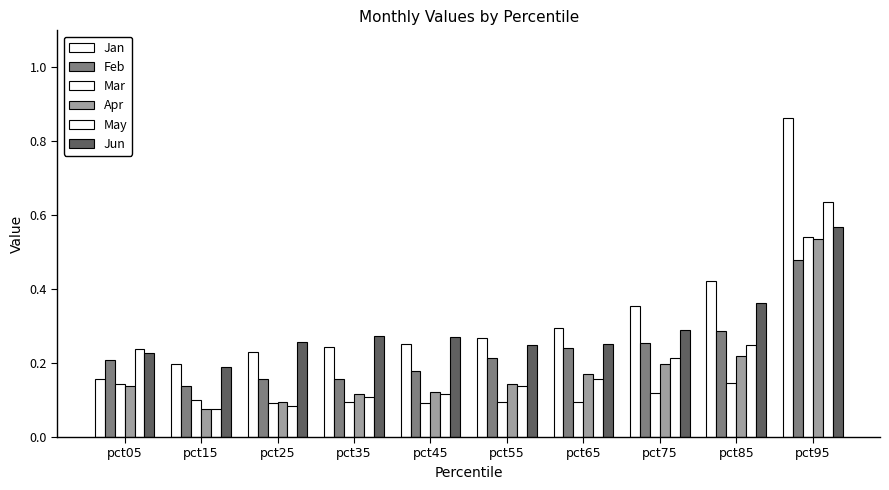

How many data points does each series have?

10